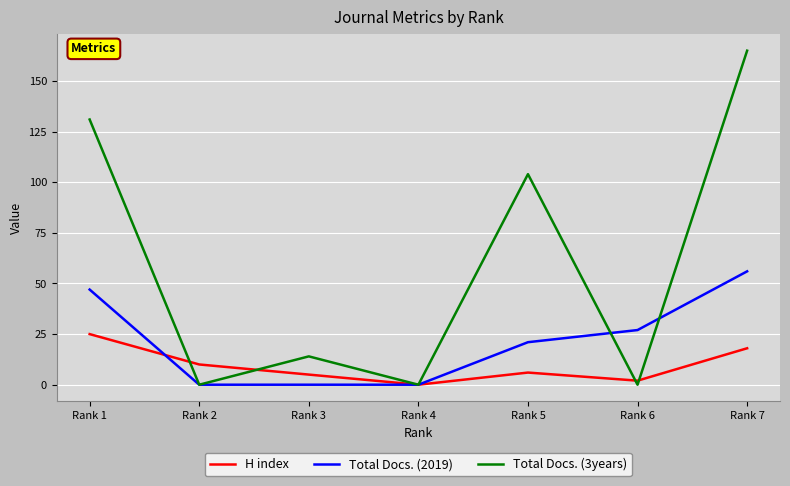

At which label does Total Docs. (2019) reach its peak?

Rank 7